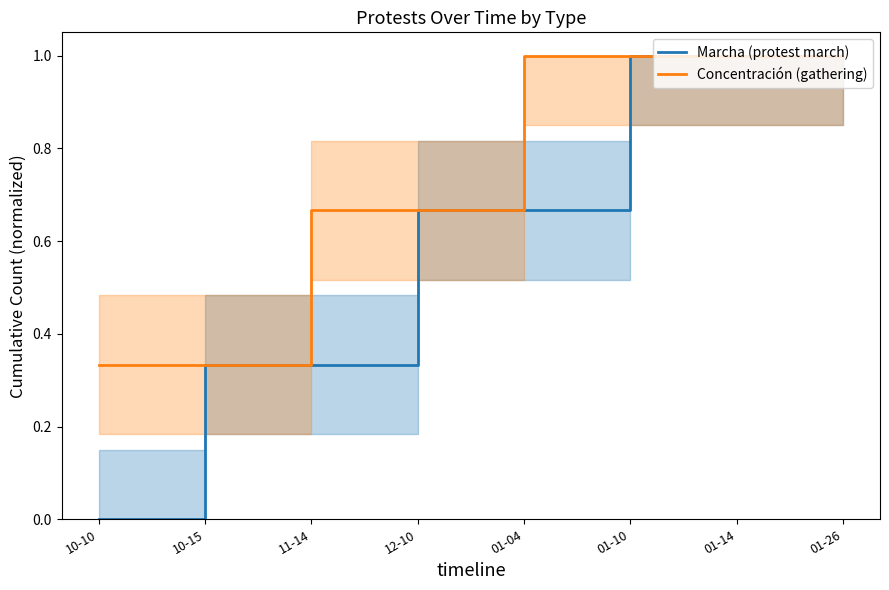

The Concentración (gathering) series shows 0.6 at 01-26. True or false?

False